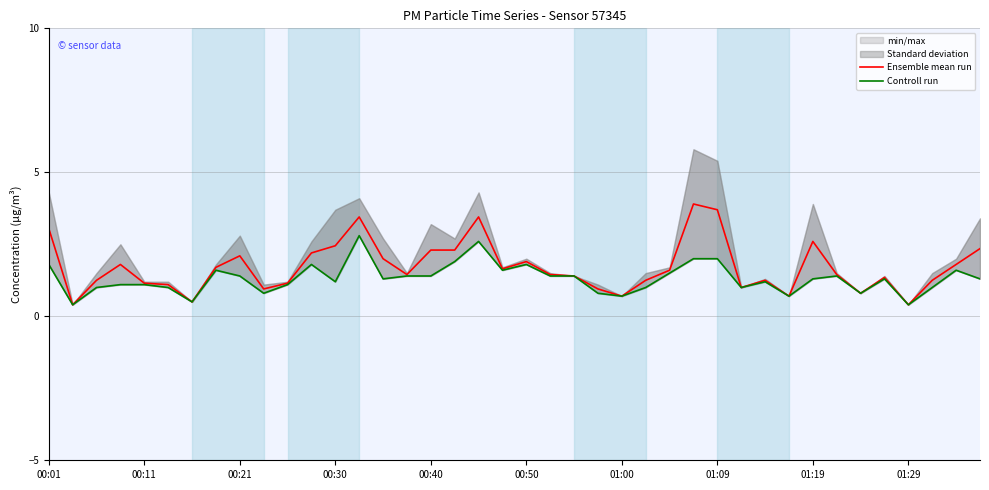

The value of Ensemble mean run at 00:11 is 1.6. True or false?

False